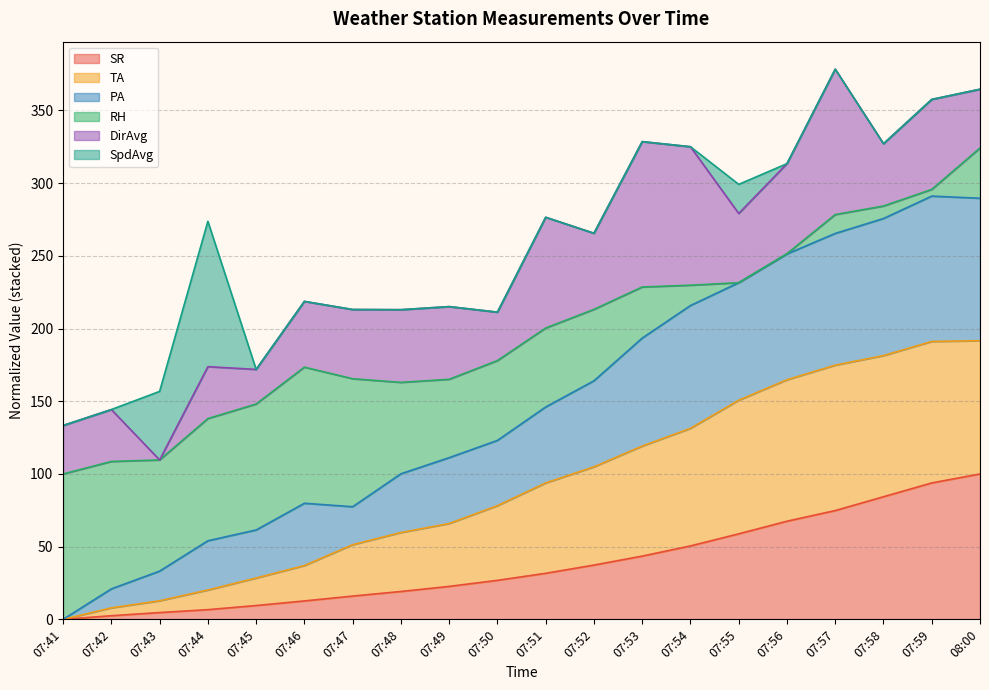

What is the total value across all series at 07:51?

276.6